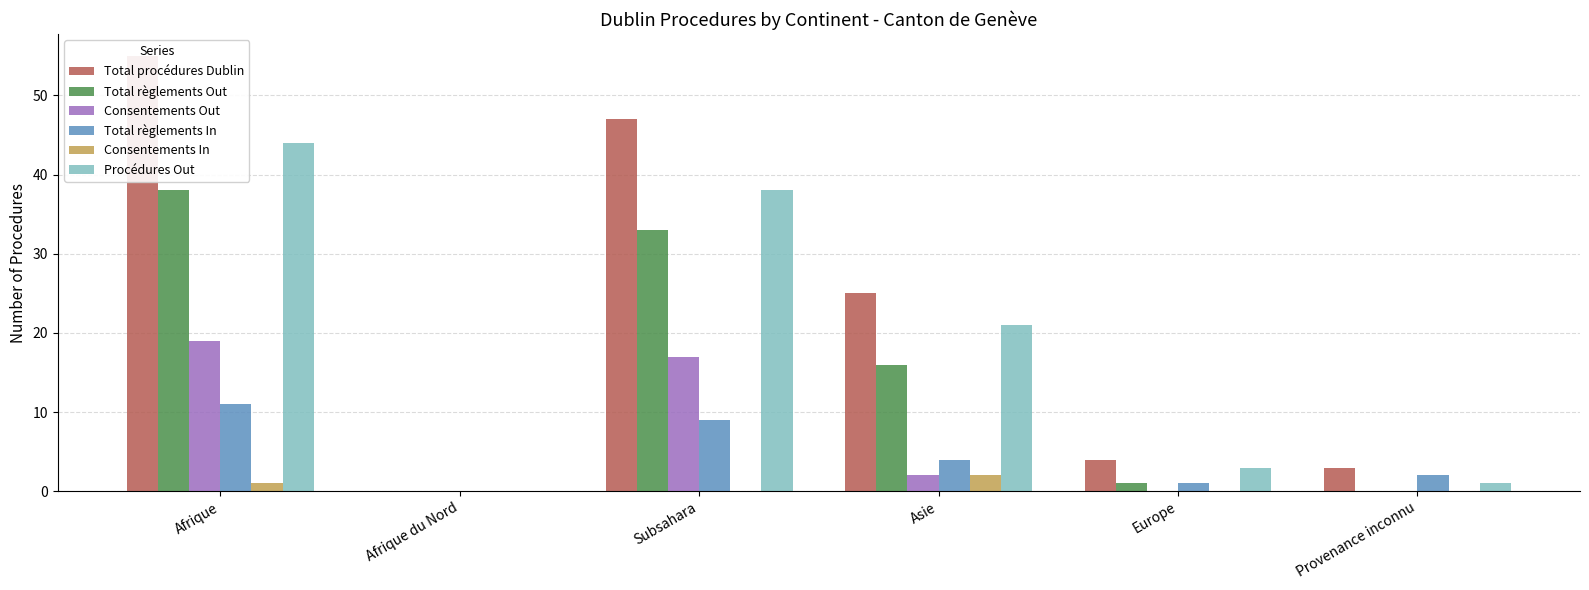

Reading right to left, extract all data points from this chart.

Total procédures Dublin: 3	4	25	47	0	55
Total règlements Out: 0	1	16	33	0	38
Consentements Out: 0	0	2	17	0	19
Total règlements In: 2	1	4	9	0	11
Consentements In: 0	0	2	0	0	1
Procédures Out: 1	3	21	38	0	44